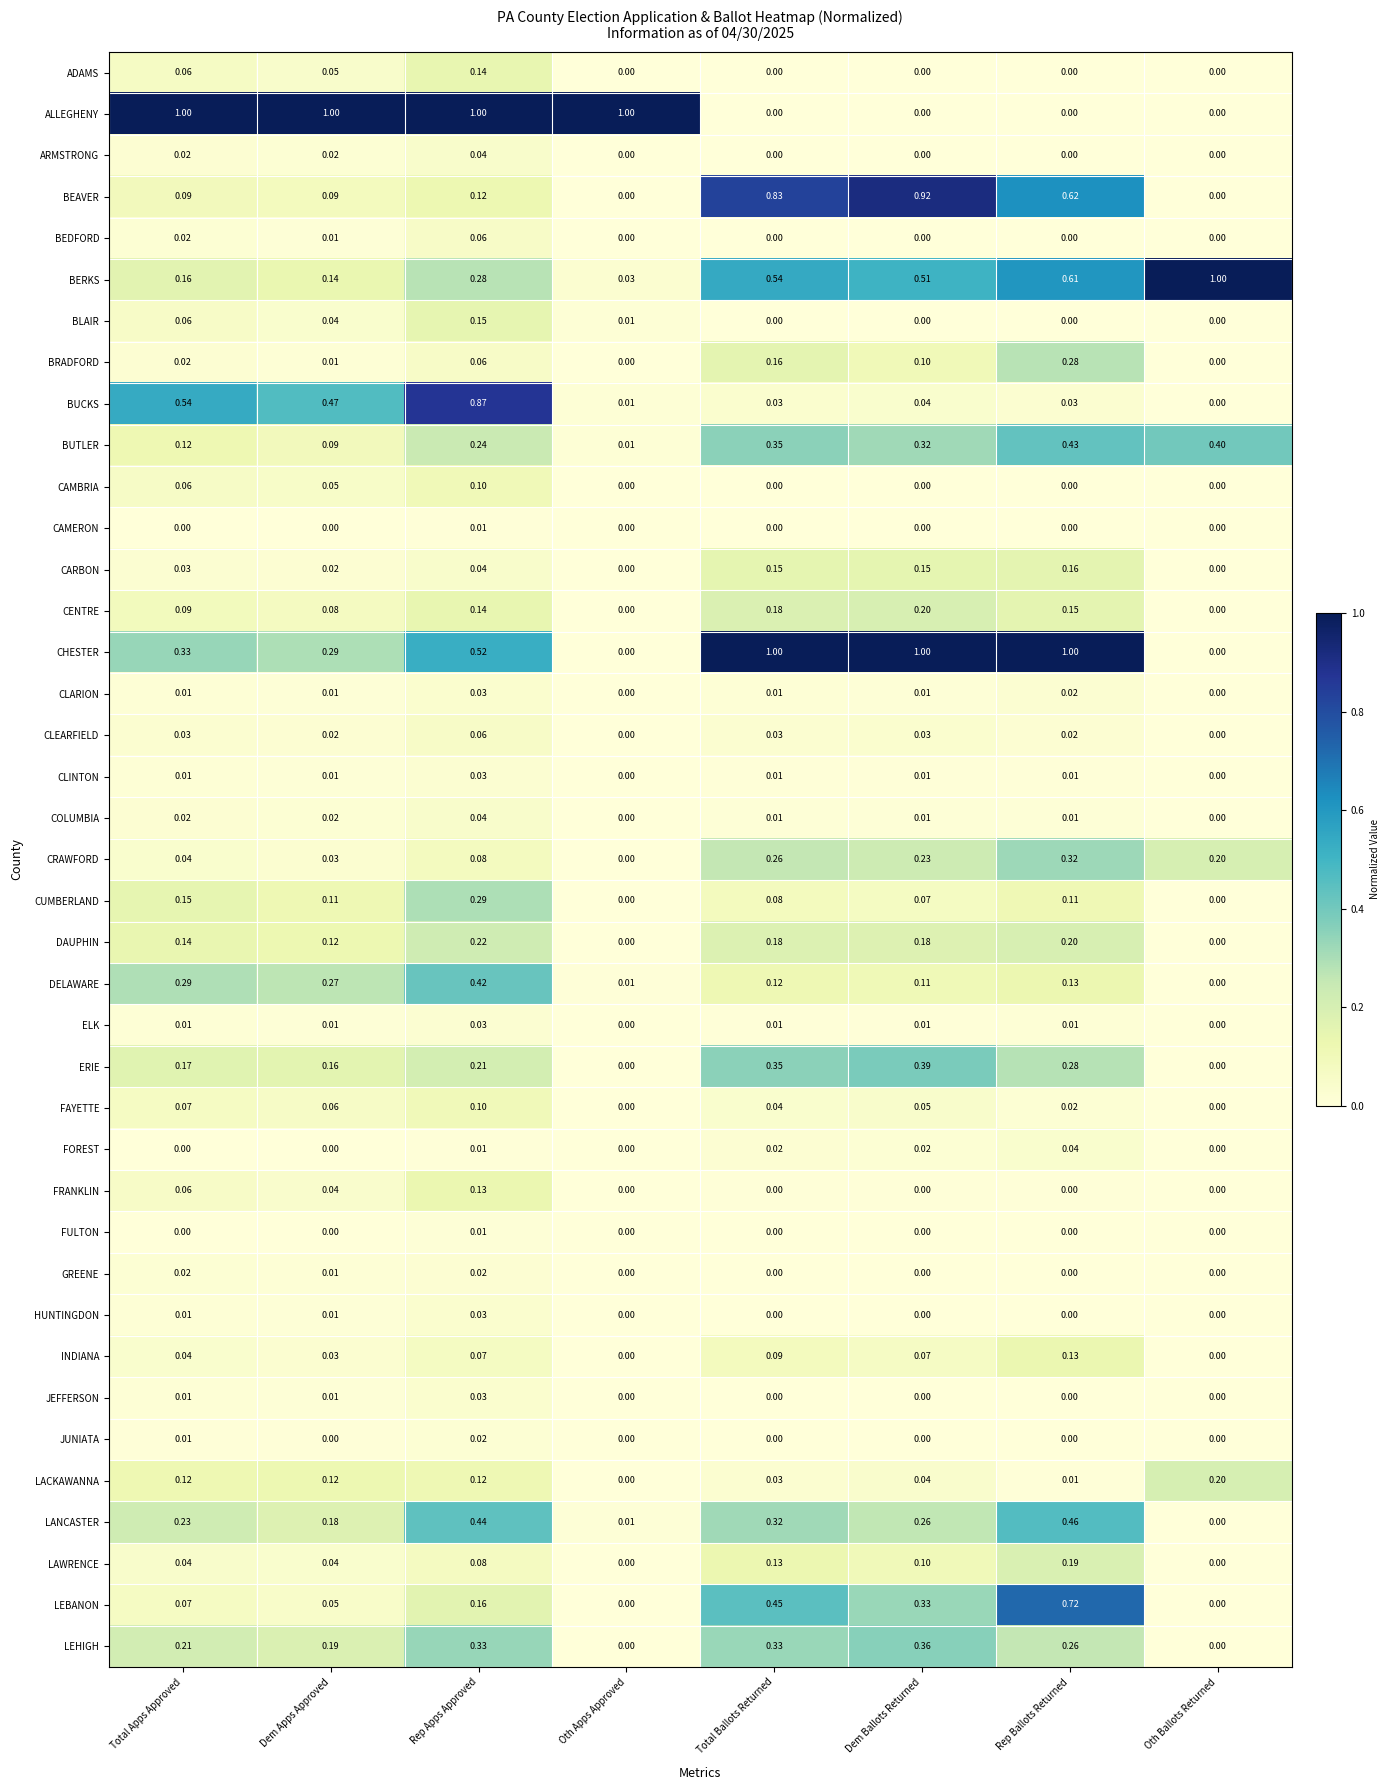

Which category has the lowest value in the BUTLER series?

Oth Apps Approved